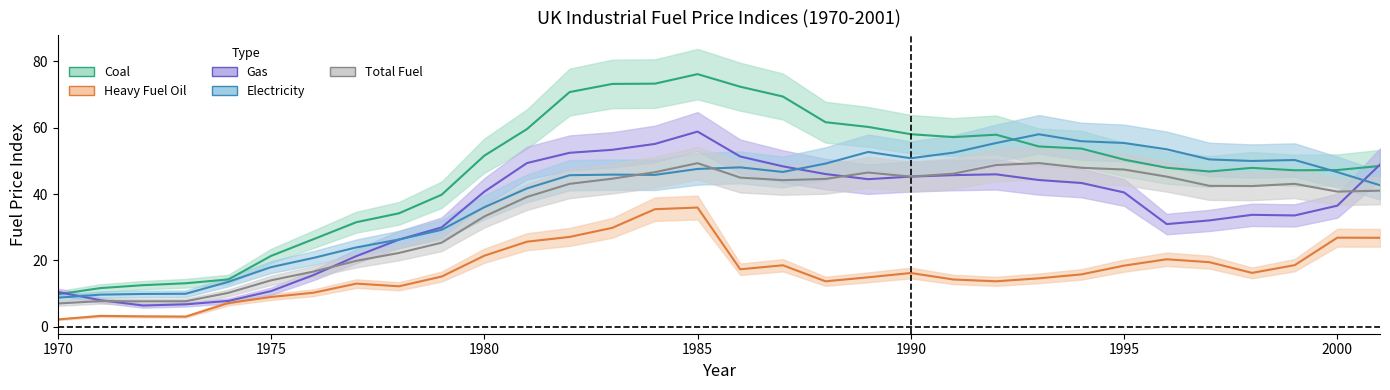

Reading right to left, list all the values displayed in this chart.

Coal: 48.5	47.2	47.2	47.9	46.8	47.9	50.4	53.7	54.4	57.9	57.2	58.0	60.2	61.7	69.4	72.4	76.2	73.3	73.2	70.8	59.6	51.6	39.8	34.2	31.5	26.4	21.3	14.2	13.1	12.5	11.6	9.7
Heavy Fuel Oil: 26.8	26.8	18.5	16.2	19.4	20.3	18.4	15.7	14.5	13.6	14.2	16.2	14.9	13.6	18.5	17.3	35.9	35.4	29.8	27.0	25.6	21.4	15.1	12.1	13.0	10.2	8.9	7.1	3.0	3.1	3.2	2.1
Gas: 48.9	36.5	33.5	33.7	32.0	30.9	40.5	43.3	44.2	45.9	45.7	45.3	44.5	46.0	48.3	51.3	58.8	55.1	53.3	52.4	49.3	40.7	29.9	26.2	21.2	15.6	10.7	7.7	6.7	6.3	7.9	10.4
Electricity: 42.6	46.6	50.3	50.0	50.4	53.5	55.4	55.9	58.0	55.4	52.5	50.8	52.7	49.2	46.7	48.0	47.6	45.8	45.9	45.7	41.7	36.0	29.2	26.3	23.9	20.7	17.9	13.5	9.9	9.8	9.6	8.7
Total Fuel: 41.0	40.7	43.1	42.4	42.5	45.2	47.4	47.9	49.3	48.7	46.1	45.2	46.5	44.5	44.2	45.0	49.3	46.6	44.6	43.1	39.1	33.2	25.3	22.2	19.8	16.6	13.9	10.2	7.6	7.6	7.7	7.0